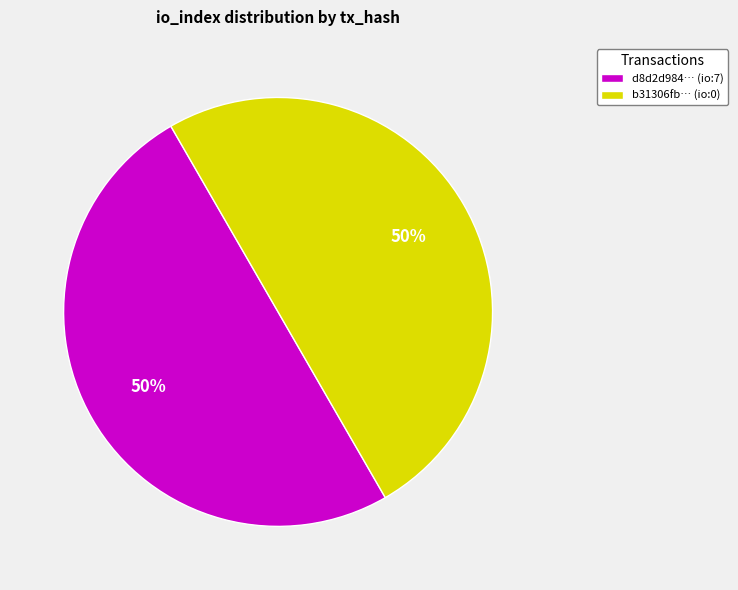

What is the ratio of the value at d8d2d984… (io:7) to the value at b31306fb… (io:0)?

1.0